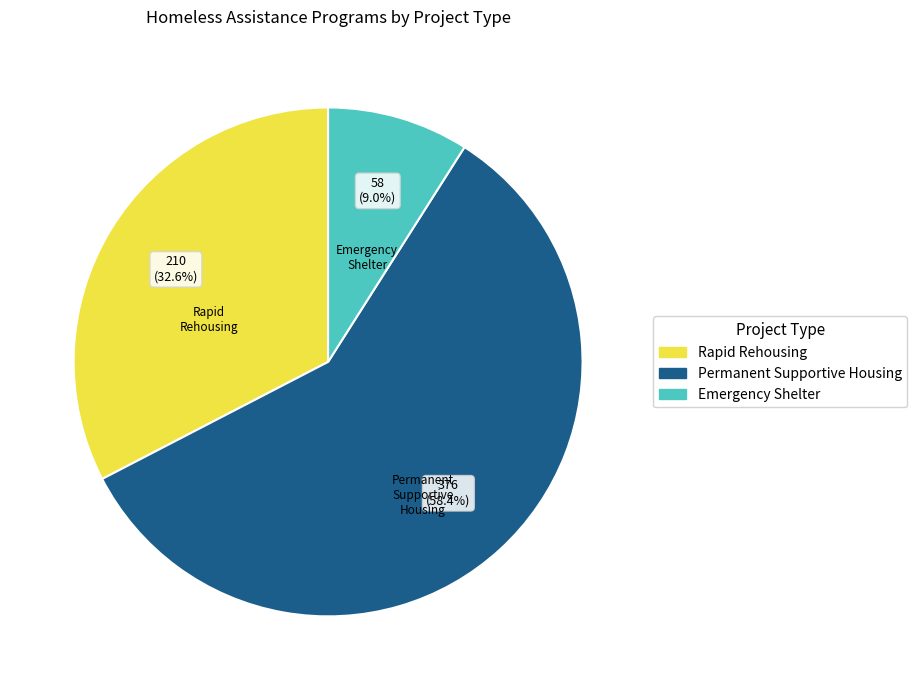

Is there any slice that represents more than half of the pie?

Yes